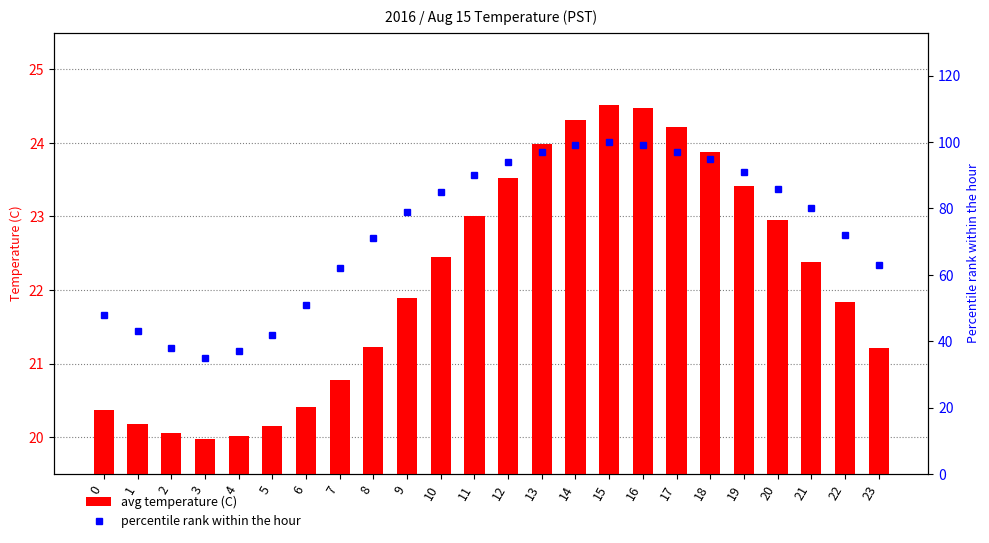

Is the value of avg temperature (C) at 2 greater than the value of percentile rank within the hour at 17?

No